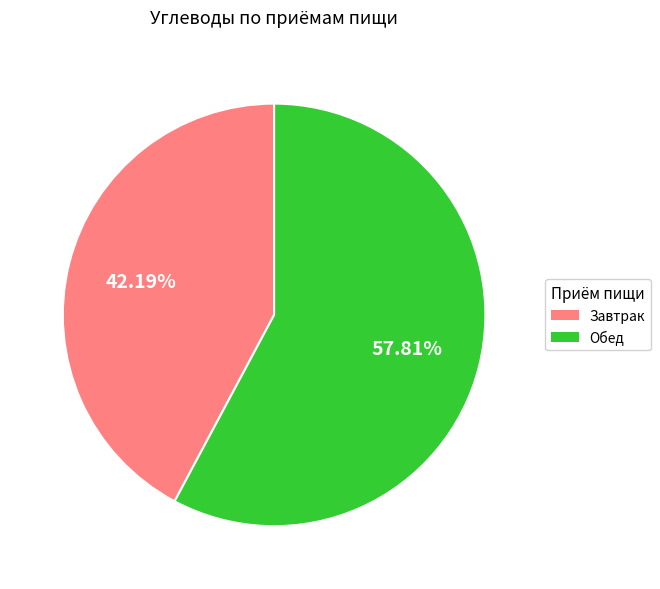

To the nearest percent, what is the average slice percentage?

50%